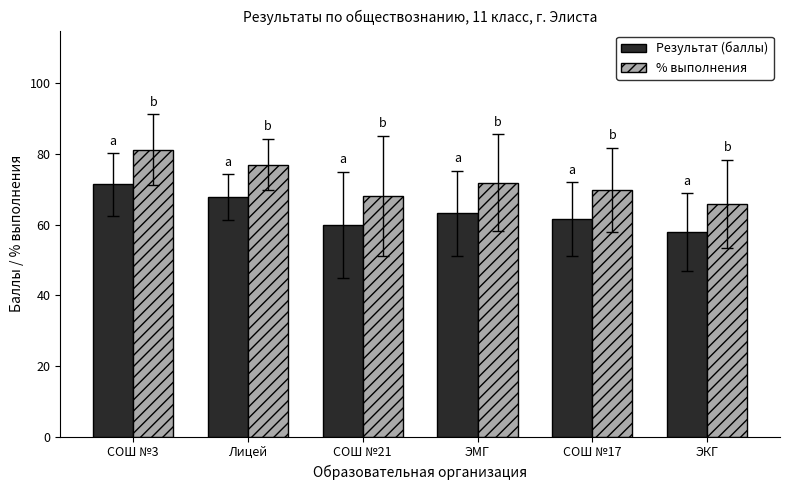

What is the difference between the maximum and minimum values in the Результат (баллы) series?

13.4